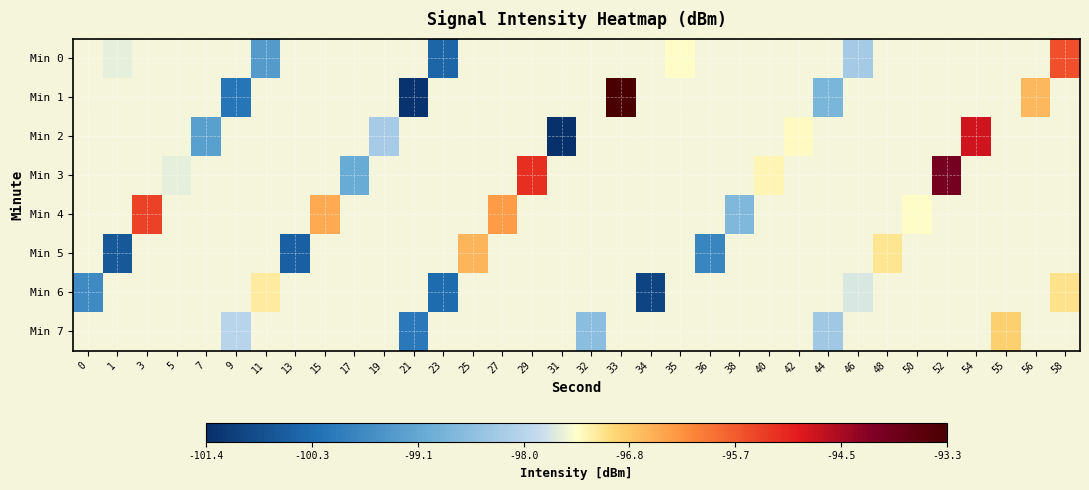

Count the number of categories in the chart.

34